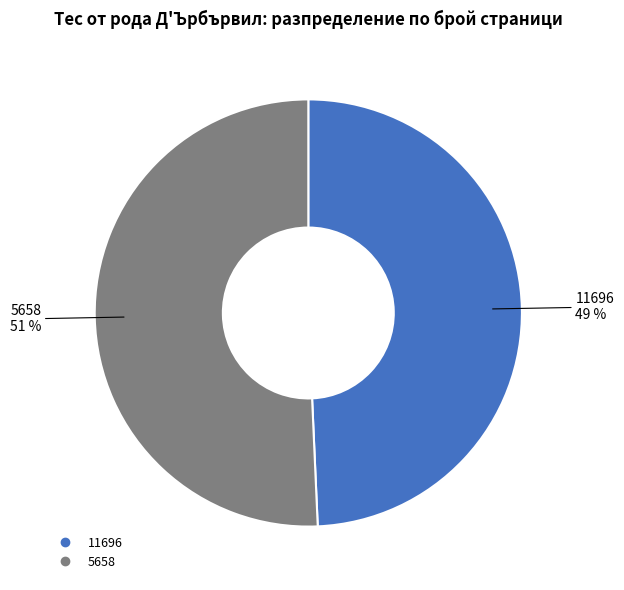

How many slices are in this pie chart?

2